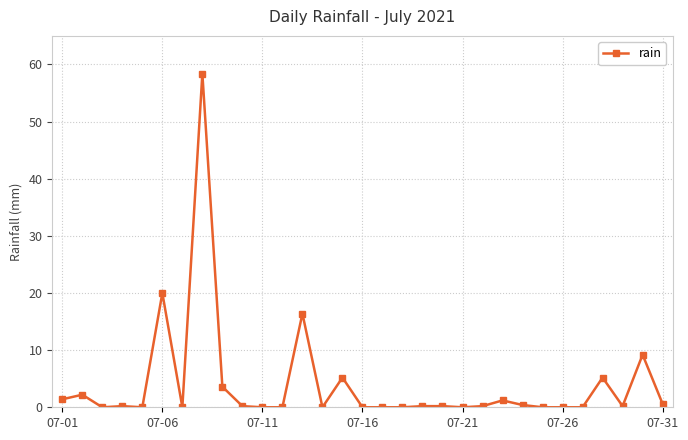

What is the sum of all values?

125.0